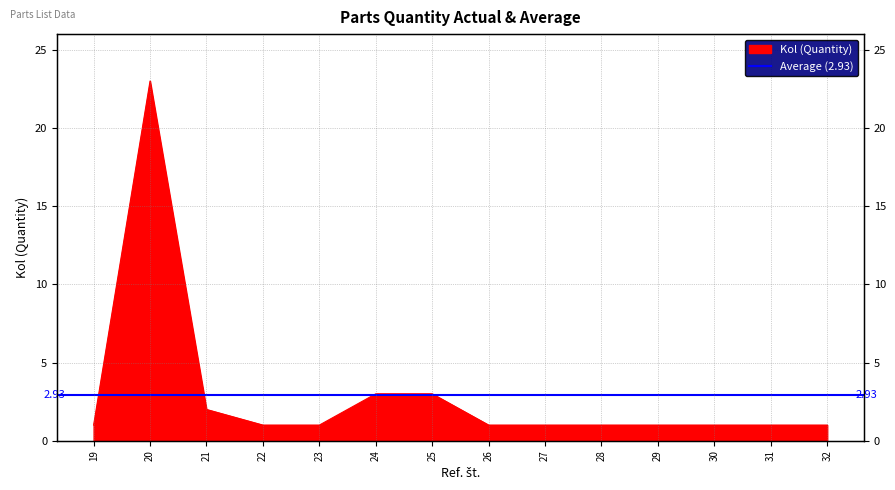

What is the approximate value at 30?

1